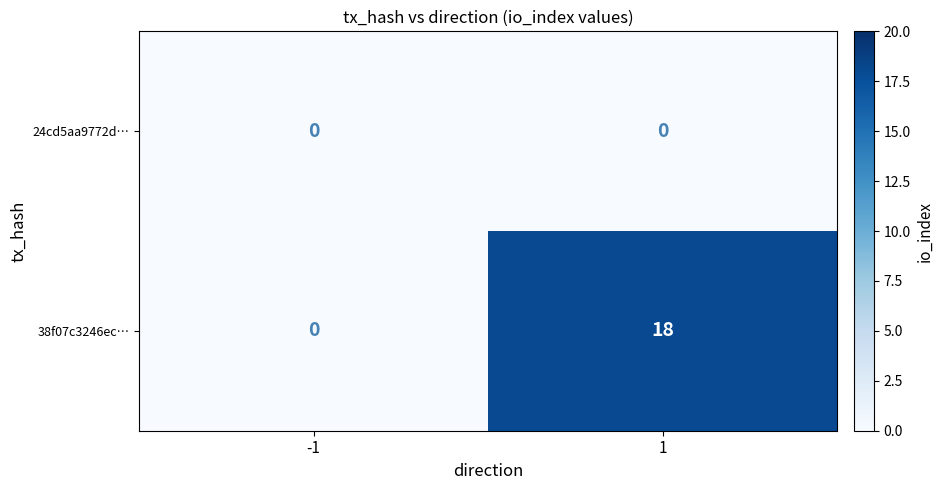

List the series in order of their overall mean, lowest first.

24cd5aa9772d…, 38f07c3246ec…